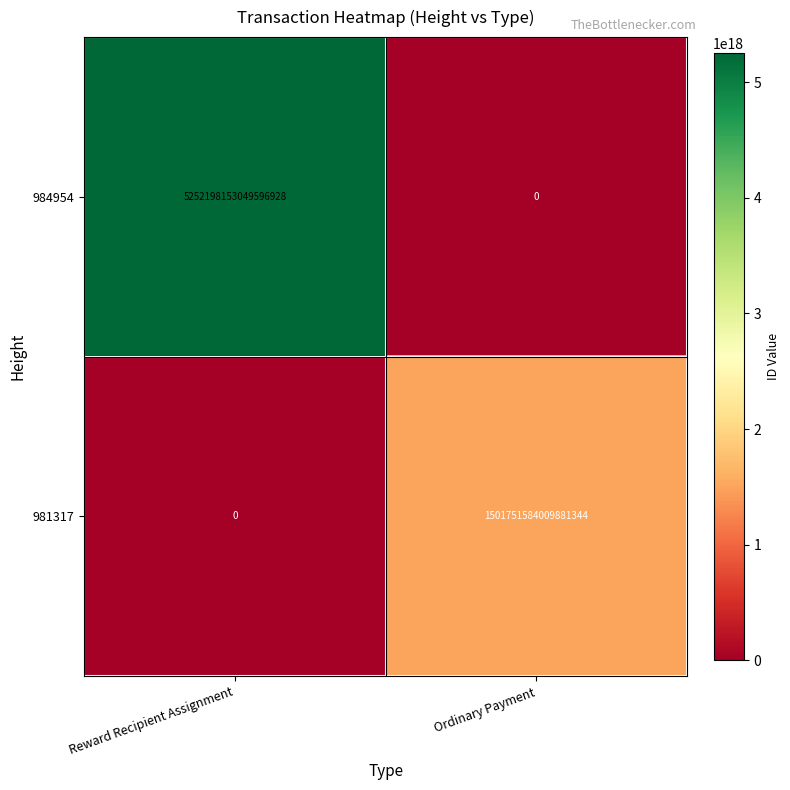

List the series in order of their overall mean, highest first.

984954, 981317